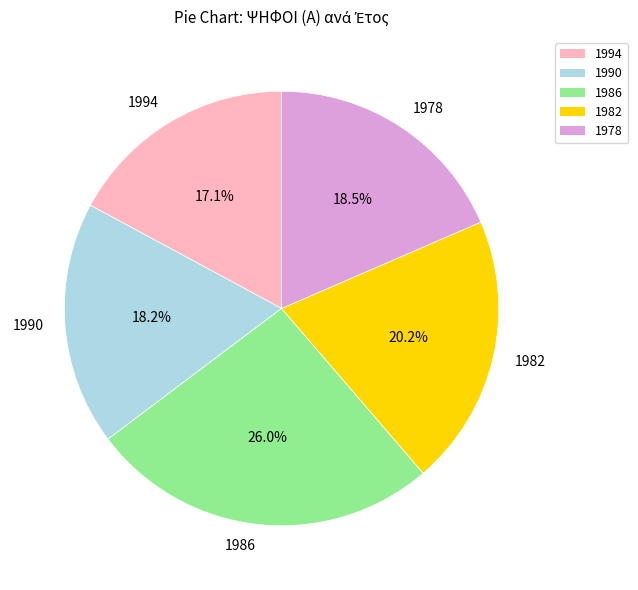

Which category has the smallest portion of the pie?

1994